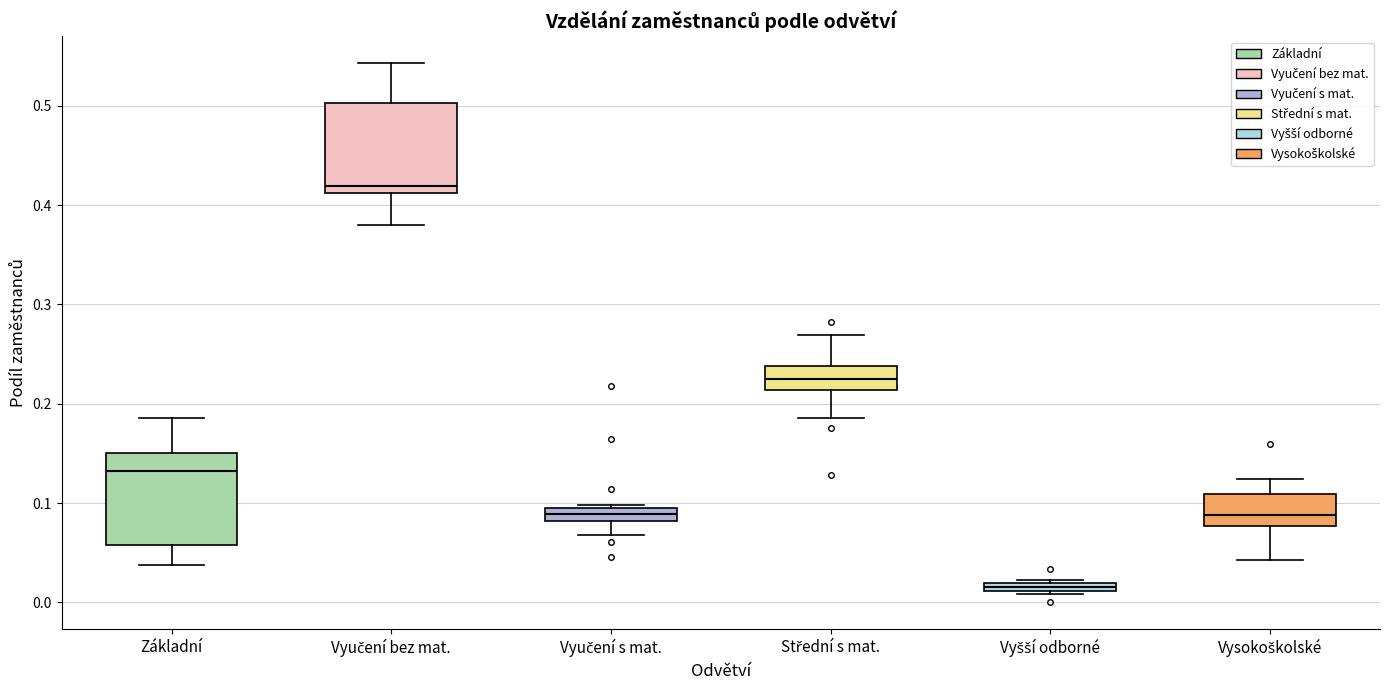

Where is the upper edge of the box for Vyučení s mat. on the y-axis? The values are not printed on the chart, so give them approximately, as read against the axis.

0.09